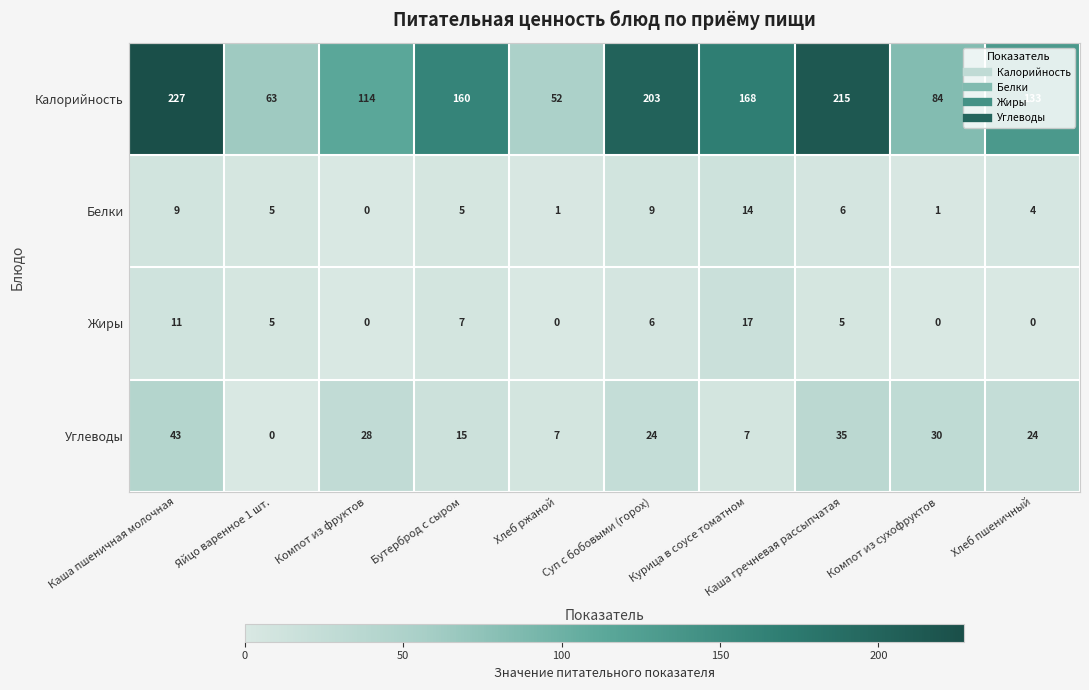

At which label does Калорийность reach its peak?

Каша пшеничная молочная